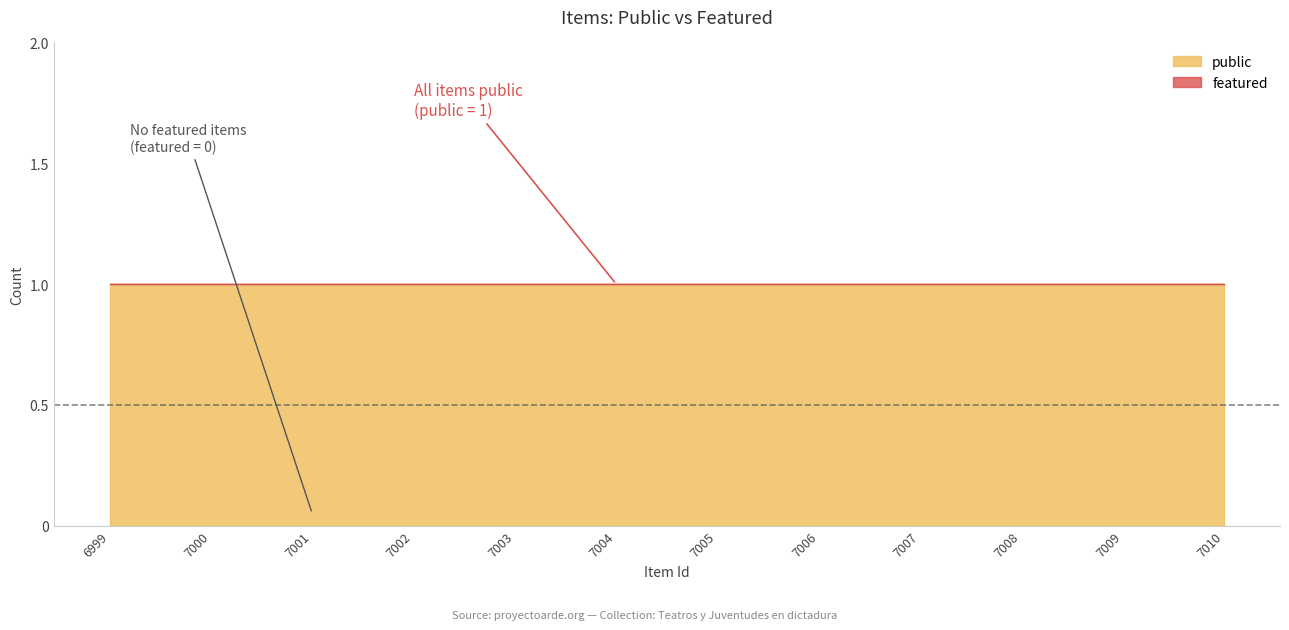

List the labels in order of public value, largest first.

6999, 7000, 7001, 7002, 7003, 7004, 7005, 7006, 7007, 7008, 7009, 7010